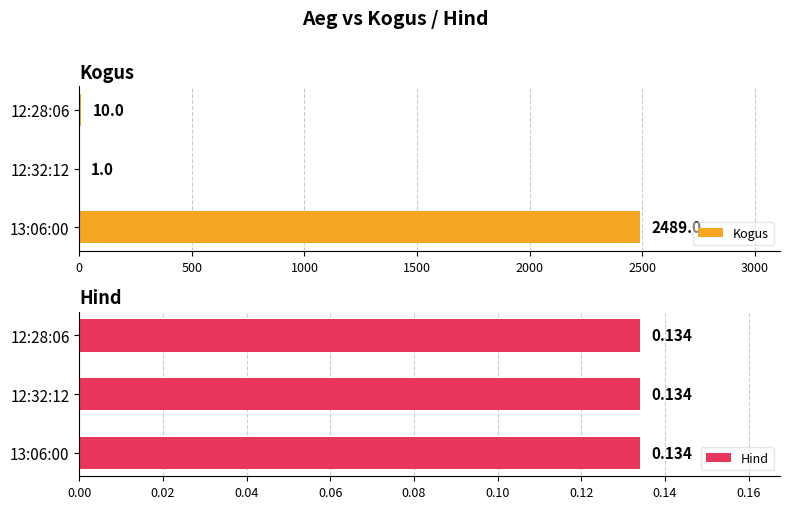

Which series has the largest total across all categories?

Kogus